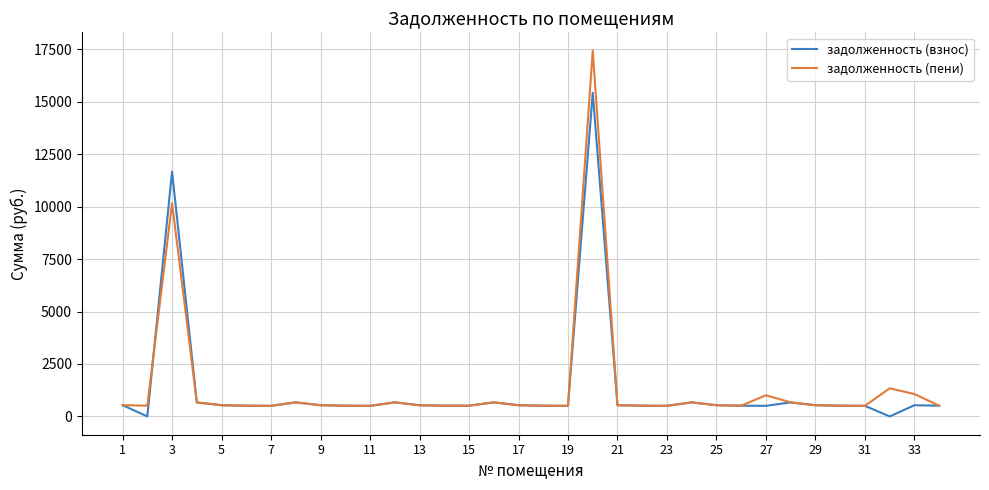

How many lines are shown in the chart?

2